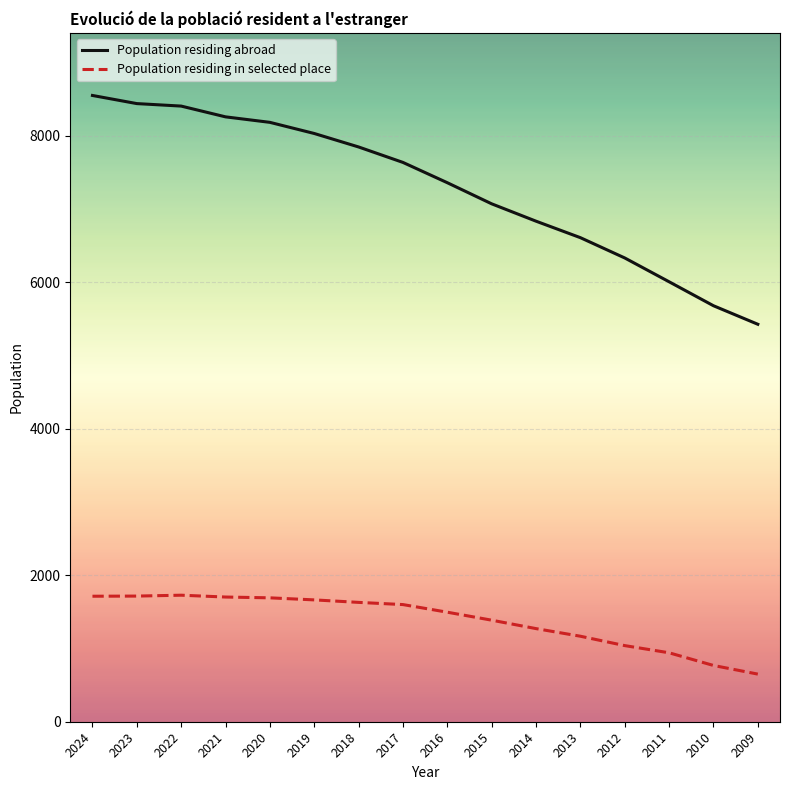

What is the spread (max minus min) of values at 2012?

5291